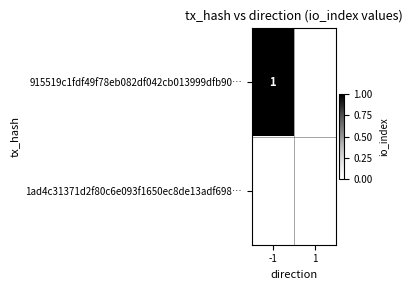

At how many categories does at least one series exceed 0?

1